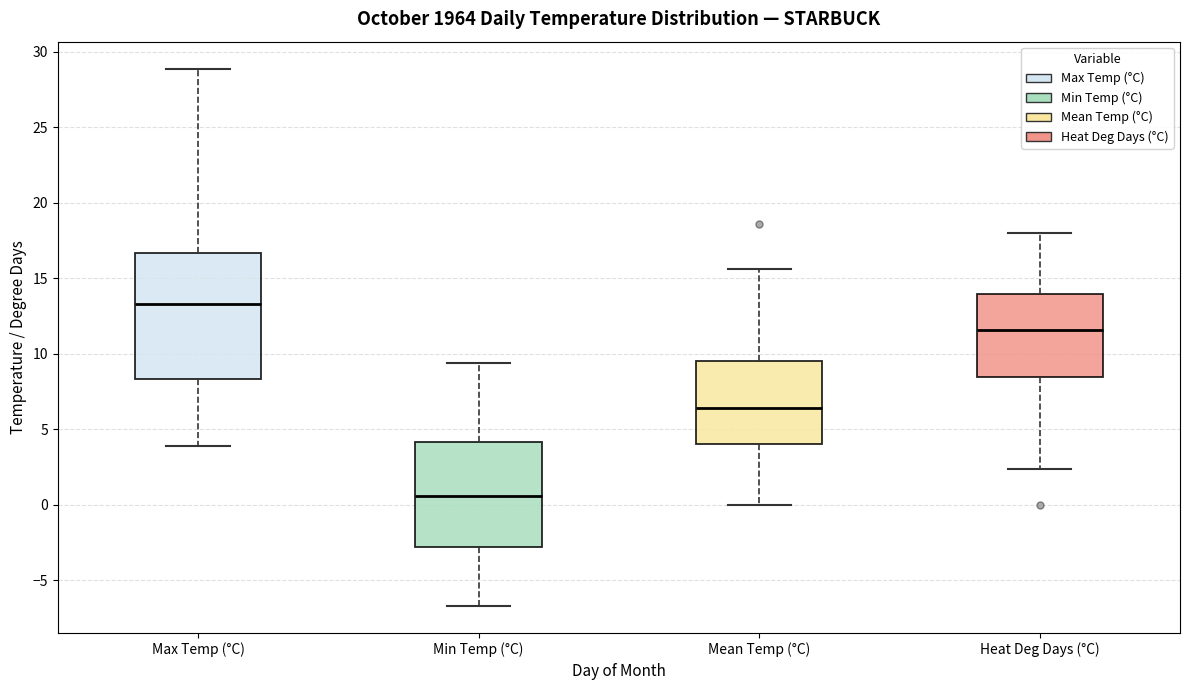

Where is the lower edge of the box for Heat Deg Days (°C) on the y-axis? The values are not printed on the chart, so give them approximately, as read against the axis.

8.5